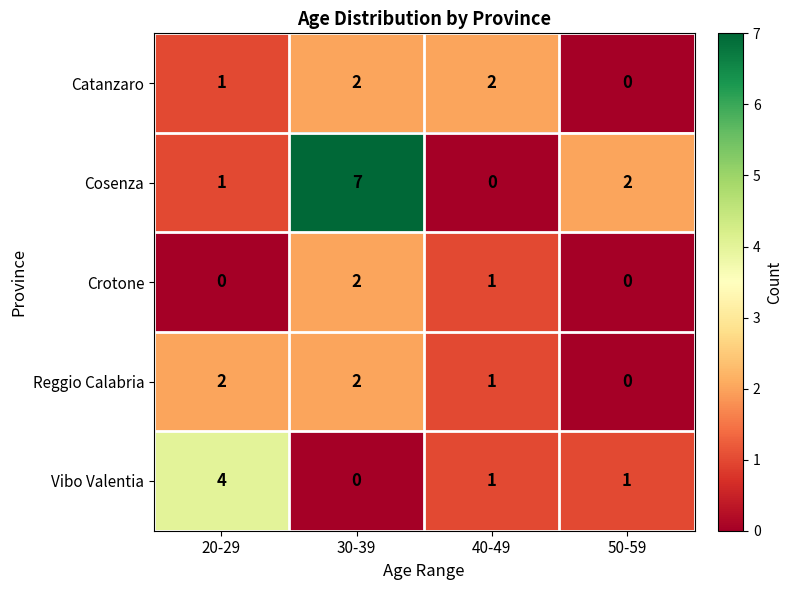

At which category does the chart reach its peak across all series?

30-39